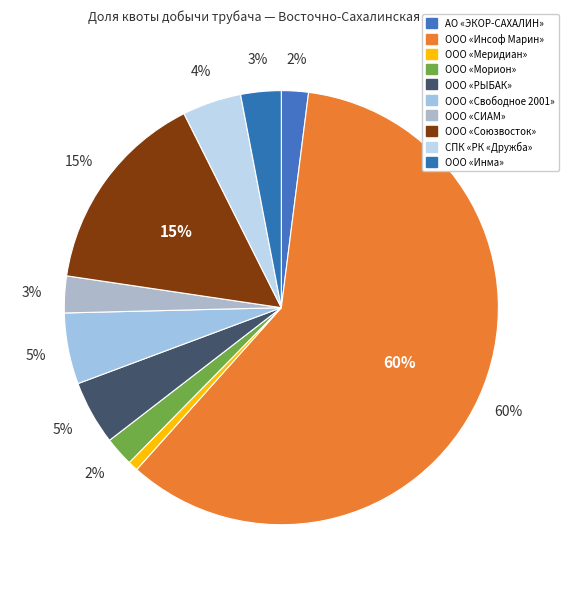

To the nearest percent, what is the combined percentage of ООО «Инсоф Марин» and ООО «Морион»?

62%